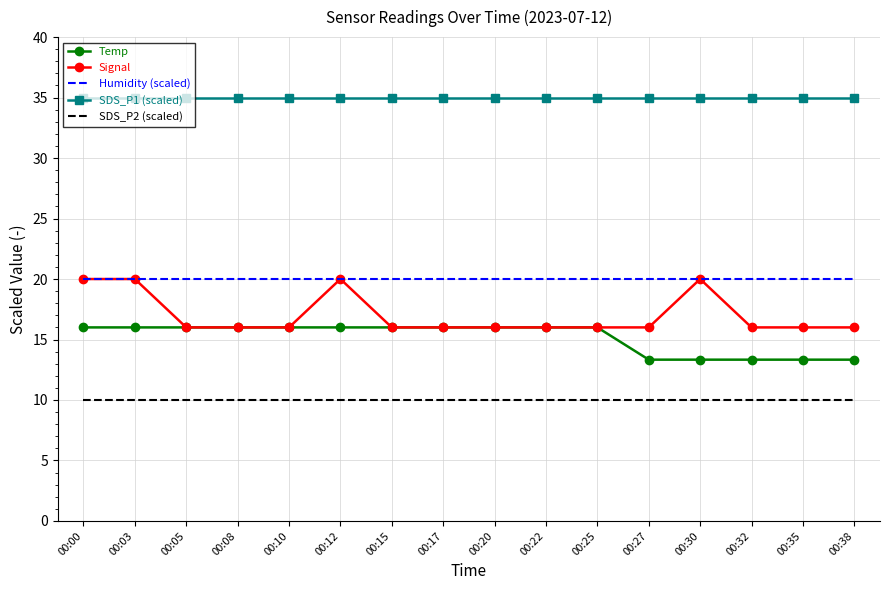

The value of SDS_P1 (scaled) at 00:27 is 12.9. True or false?

False